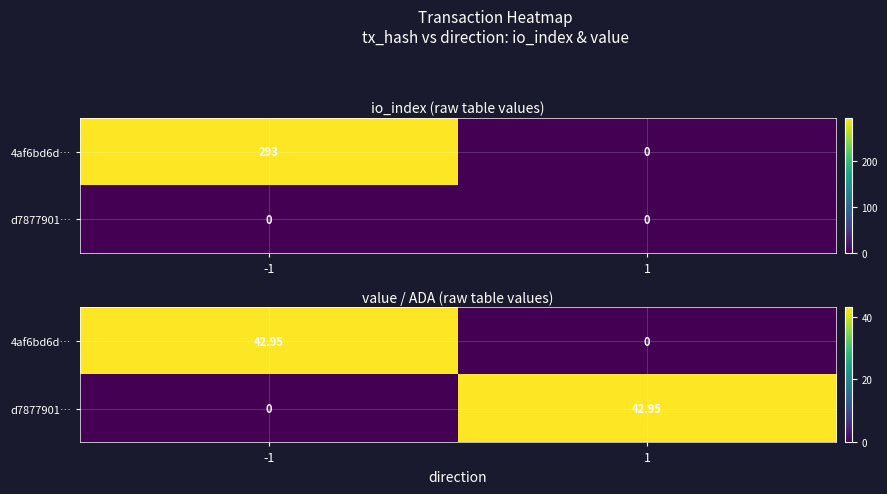

Is it true that d7877901… equals 71.1 at 1?

False